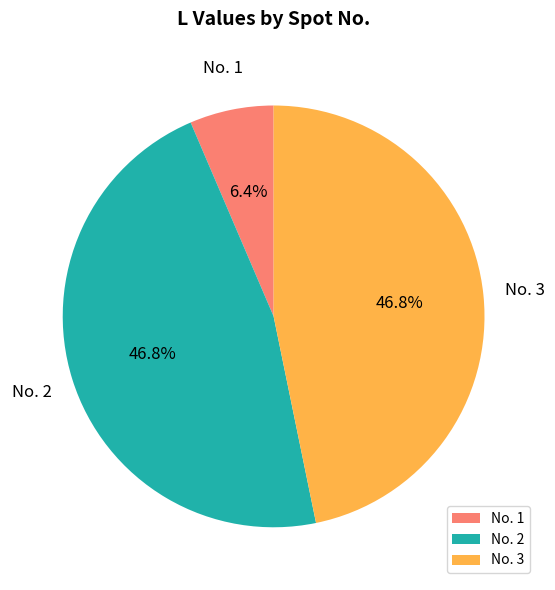

What is the ratio of the value at No. 3 to the value at No. 1?

7.3